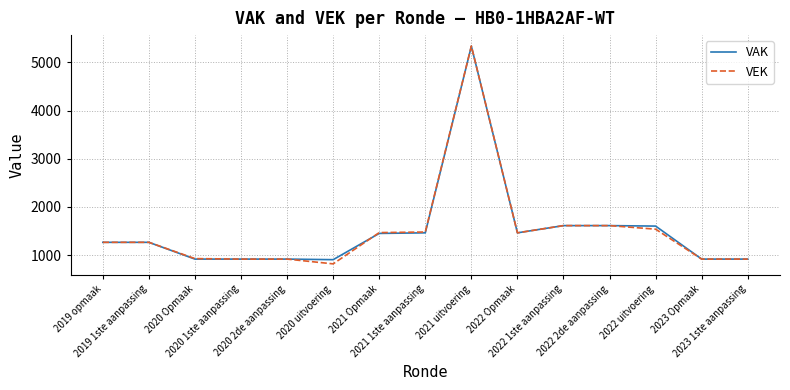

What is the difference between the VAK values at 2022 Opmaak and 2023 1ste aanpassing?

545